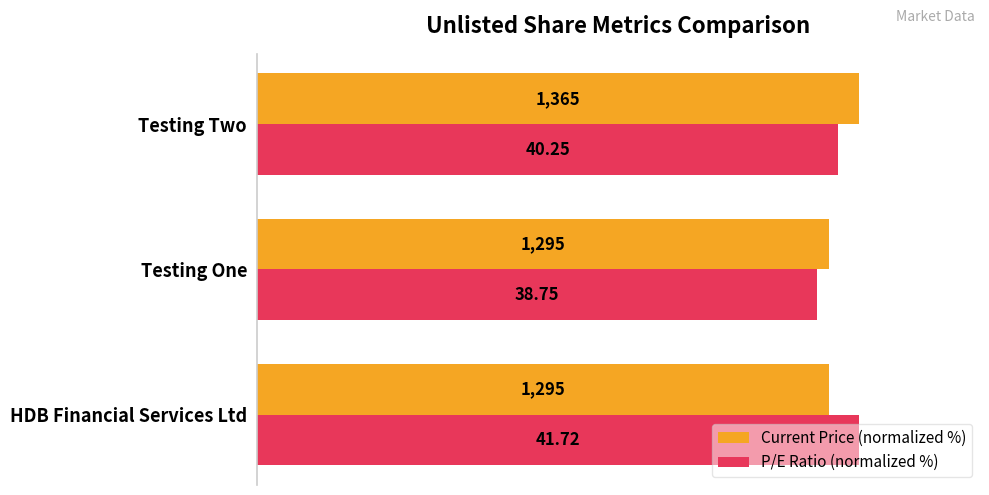

What are all the series names shown in the legend?

Current Price (normalized %), P/E Ratio (normalized %)